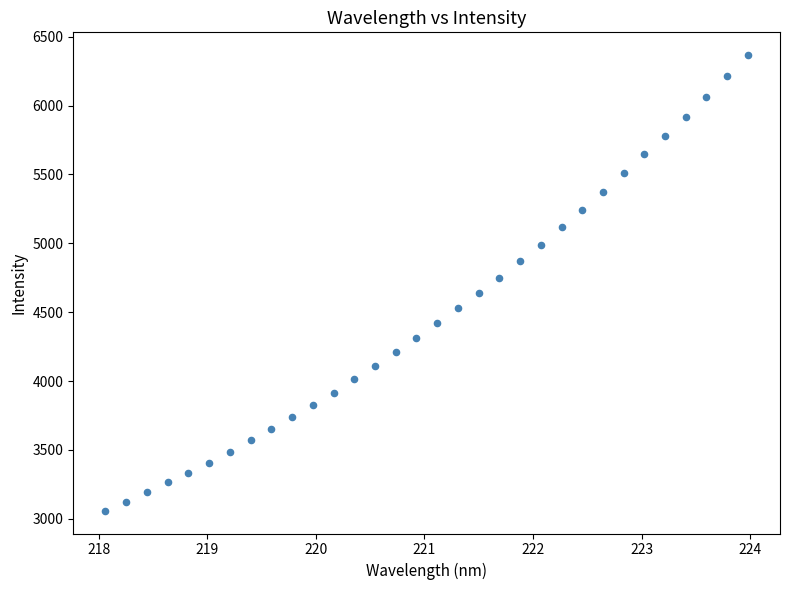

What is the range of X values (max minus min)?

5.9